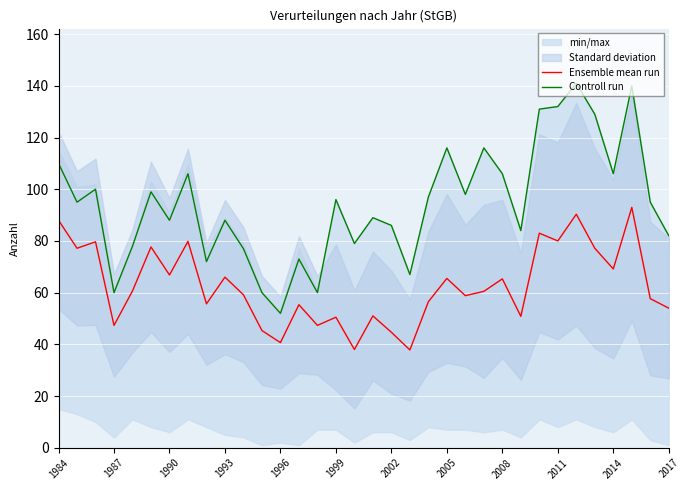

The Ensemble mean run series shows 32.6 at 1993. True or false?

False